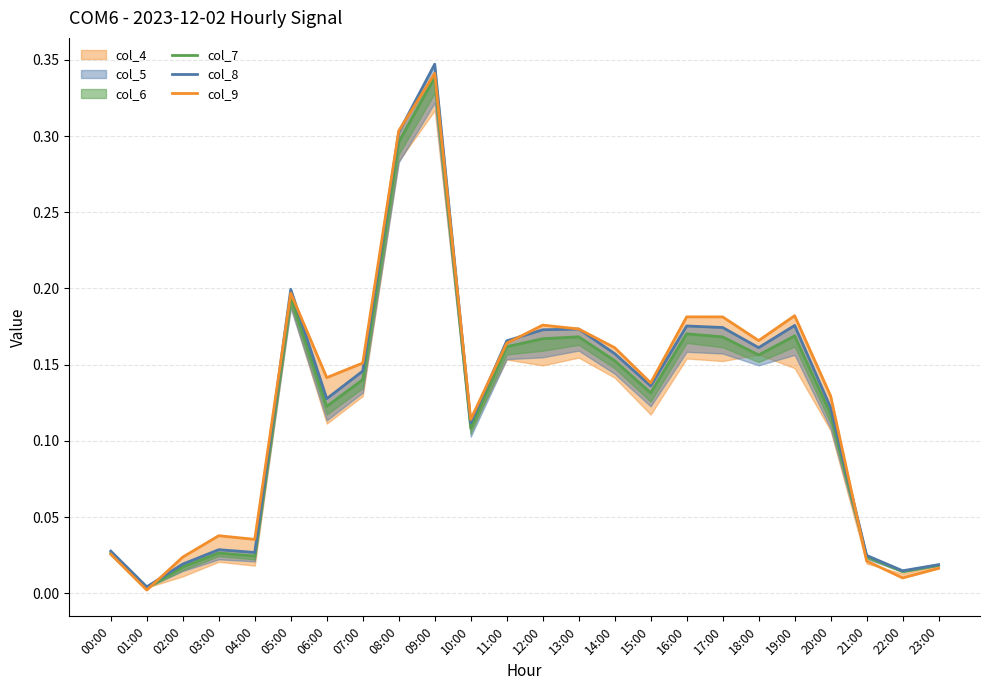

What is the average value of the col_9 series?

0.1